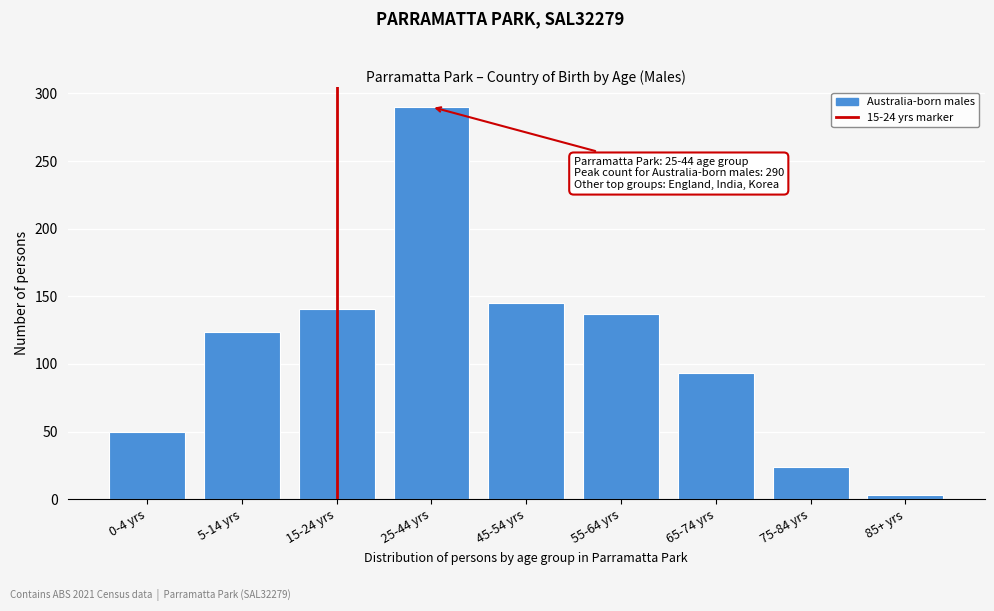

Reading right to left, extract all data points from this chart.

3	24	93	137	145	290	141	124	50